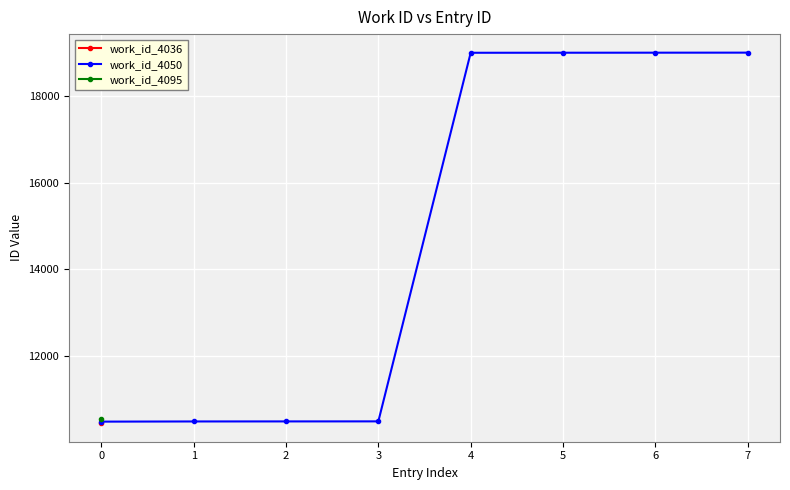

What is the value of the work_id_4050 point at the 2nd from the left?

10493